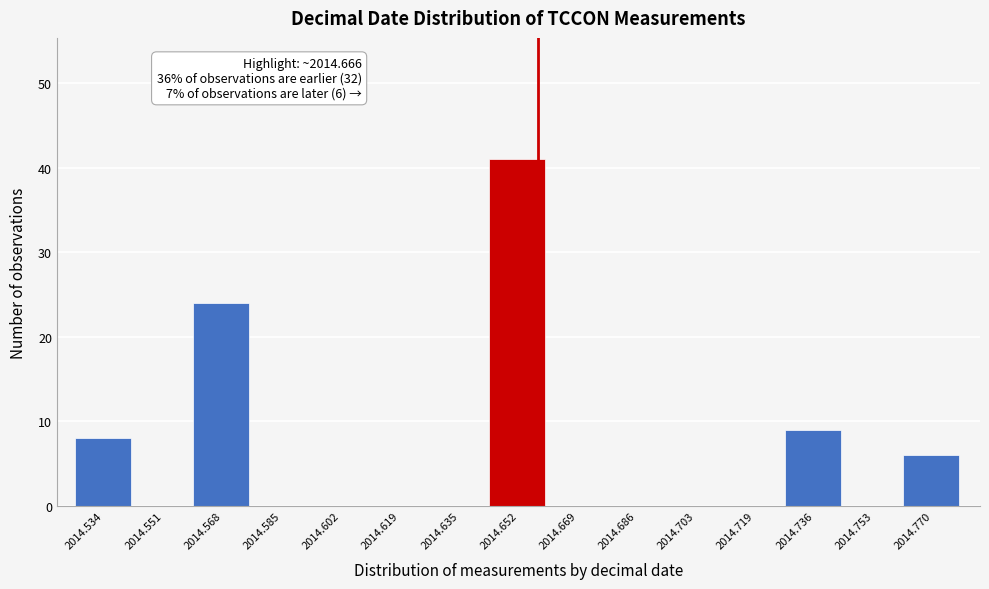

Reading left to right, transcribe all the data shown in this chart.

2014.534=8	2014.551=0	2014.568=24	2014.585=0	2014.602=0	2014.619=0	2014.635=0	2014.652=41	2014.669=0	2014.686=0	2014.703=0	2014.719=0	2014.736=9	2014.753=0	2014.770=6